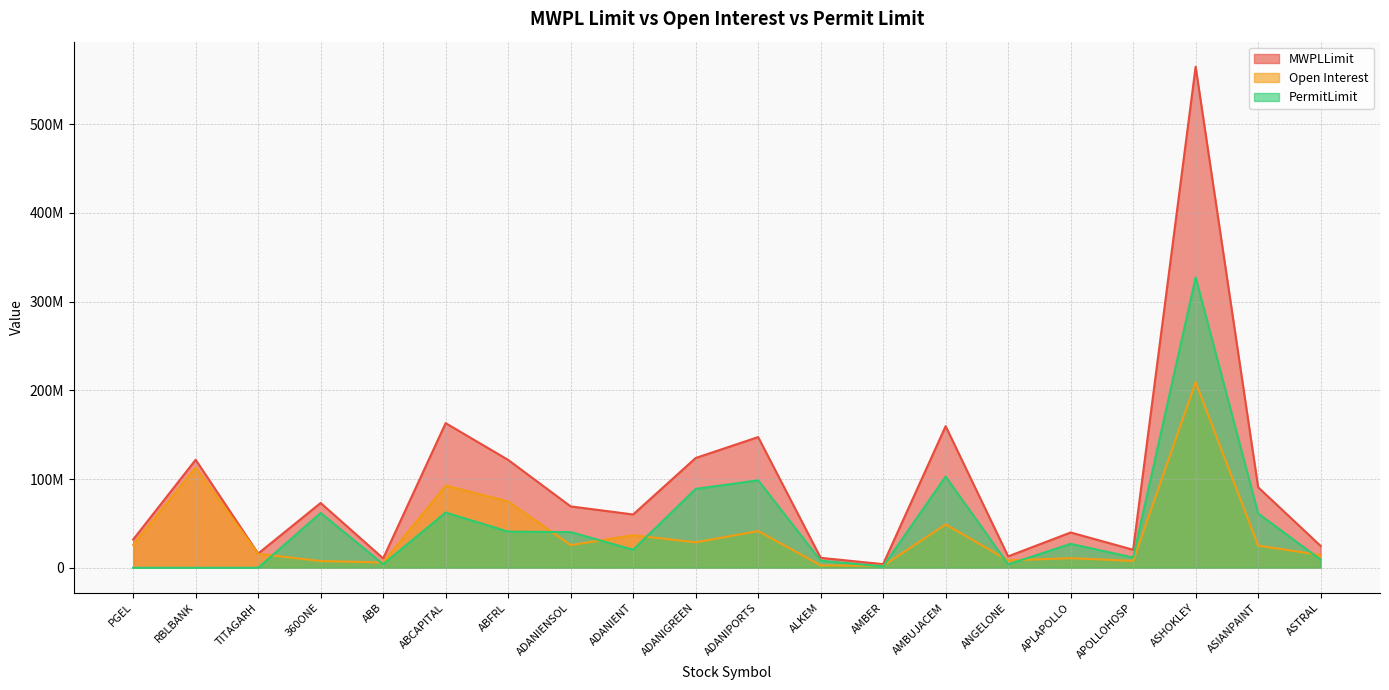

What value does the PermitLimit series have at ADANIPORTS, to the nearest 50?

98589150